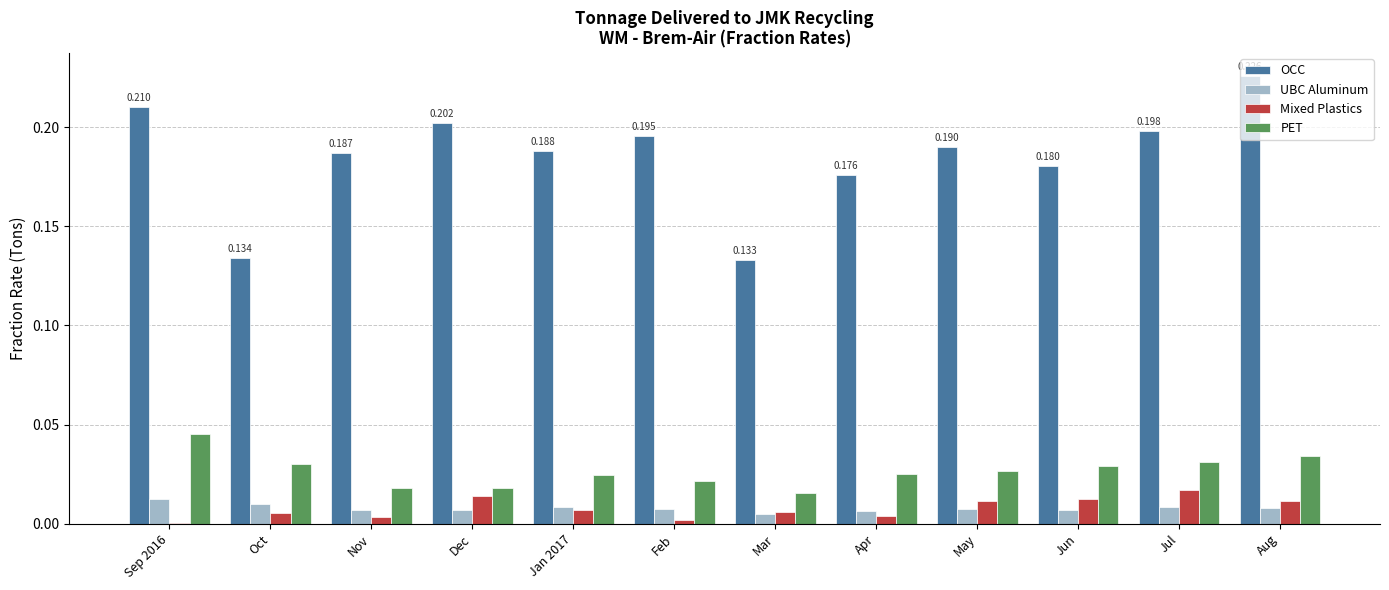

Are the bars horizontal?

No